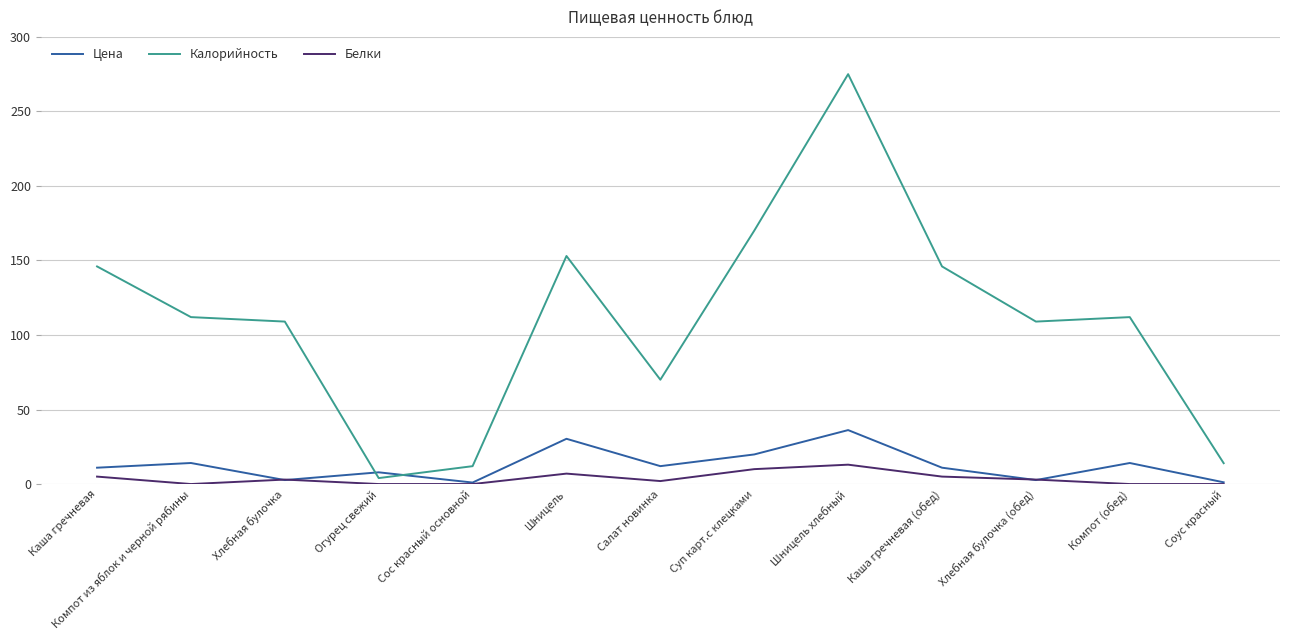

How many interior local valleys does the Цена series have?

4